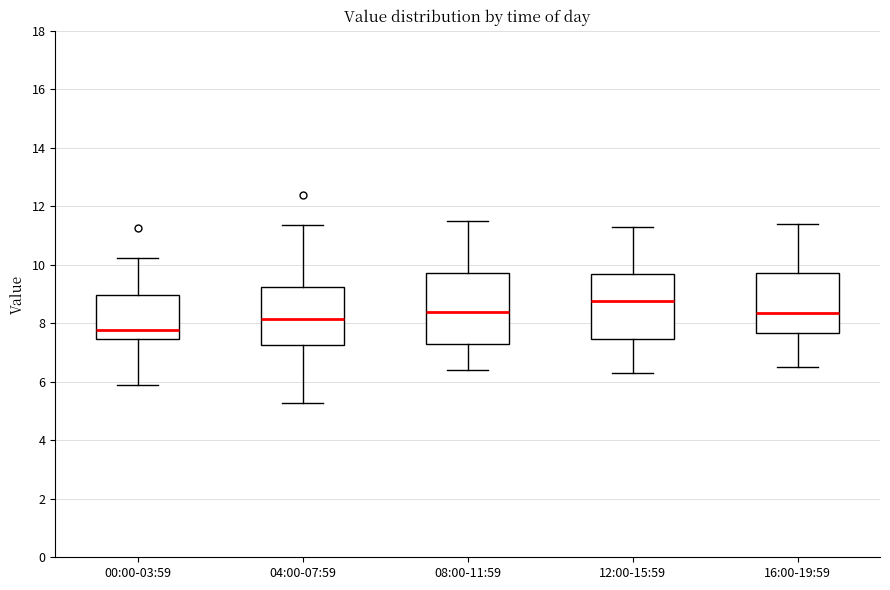

Reading left to right, read every box against the y-axis: the position of its median line, the range the box covers, and the ends of its whiskers. The values are not printed on the chart, so give them approximately, as read against the axis.

00:00-03:59: median 7.8, box 7.4 to 9.0, whiskers 6.0 to 10.2
04:00-07:59: median 8.2, box 7.2 to 9.2, whiskers 5.2 to 11.4
08:00-11:59: median 8.4, box 7.2 to 9.8, whiskers 6.4 to 11.6
12:00-15:59: median 8.8, box 7.4 to 9.6, whiskers 6.4 to 11.4
16:00-19:59: median 8.4, box 7.6 to 9.8, whiskers 6.6 to 11.4